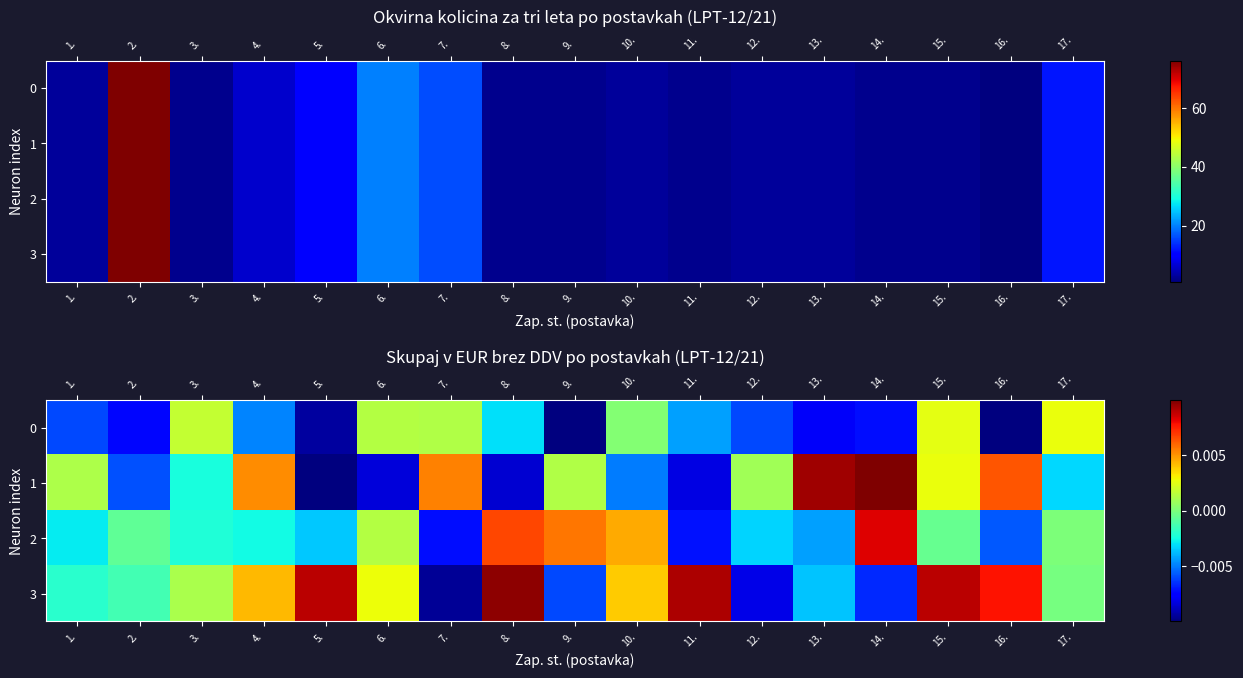

Count the number of data series in this chart.

4